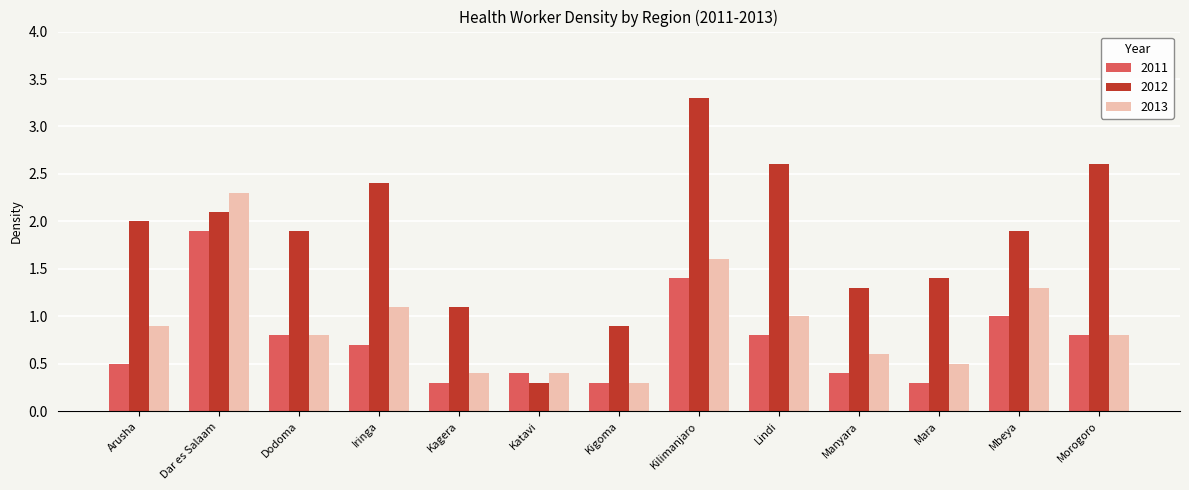

Where is 2011 nearest to the value 1?

Mbeya